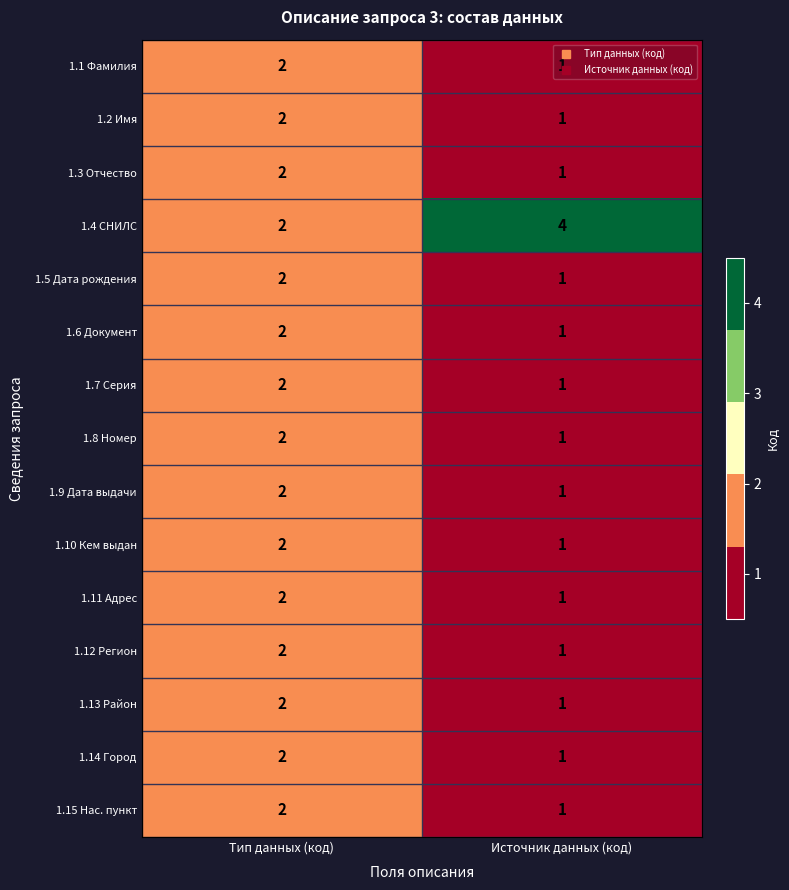

Which category has the lowest value in the 1.13 Район series?

Источник данных (код)